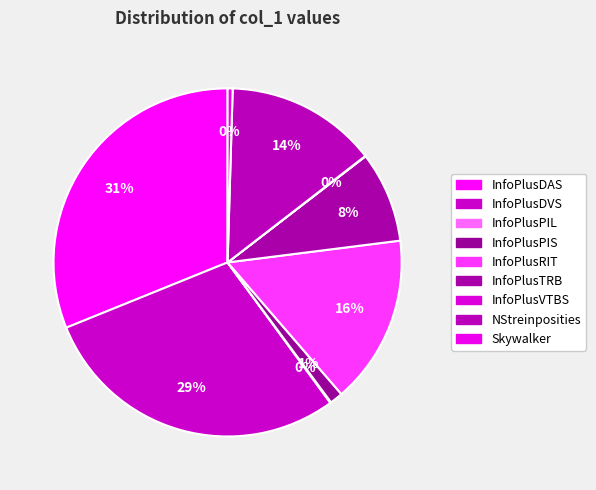

To the nearest percent, what is the difference between the largest and smallest slice percentages?

31%